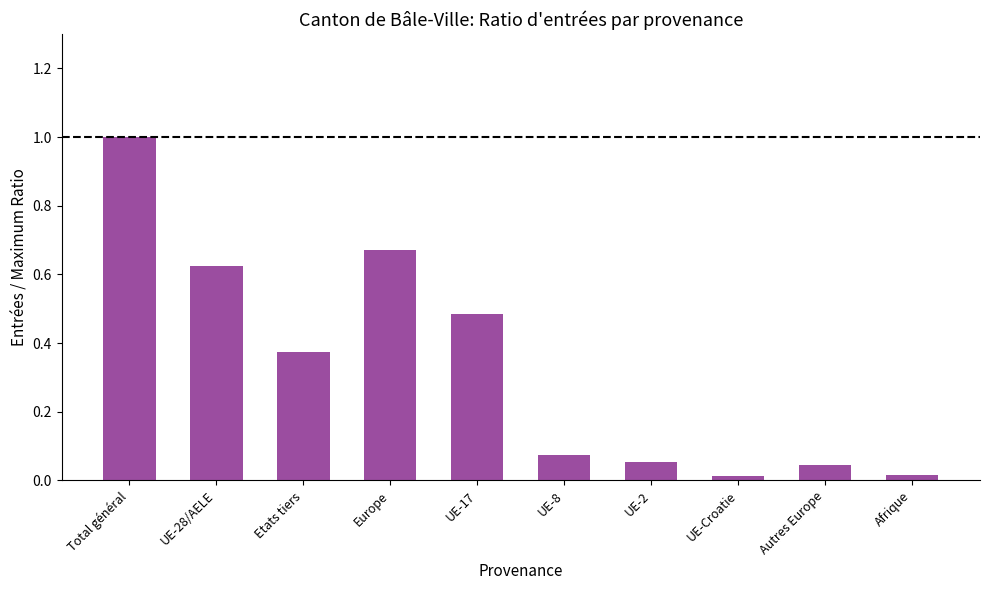

True or false: the data shows 1.0 at Total général.

True